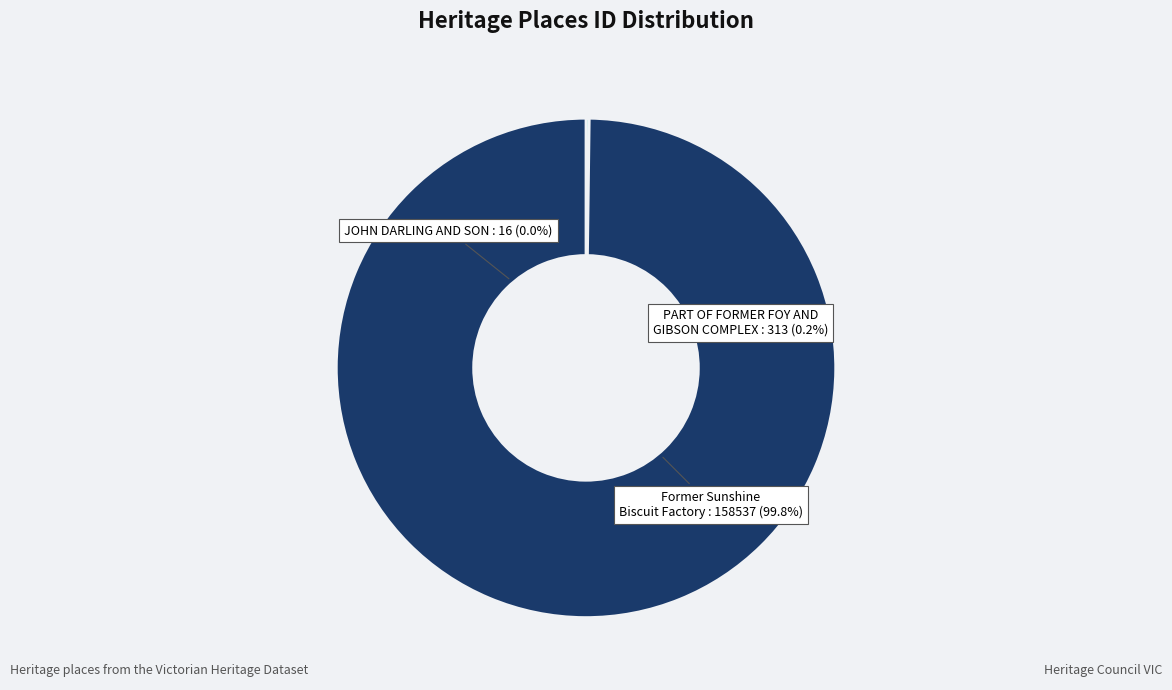

Is it true that PART OF FORMER FOY AND GIBSON COMPLEX is 0% of the pie?

True